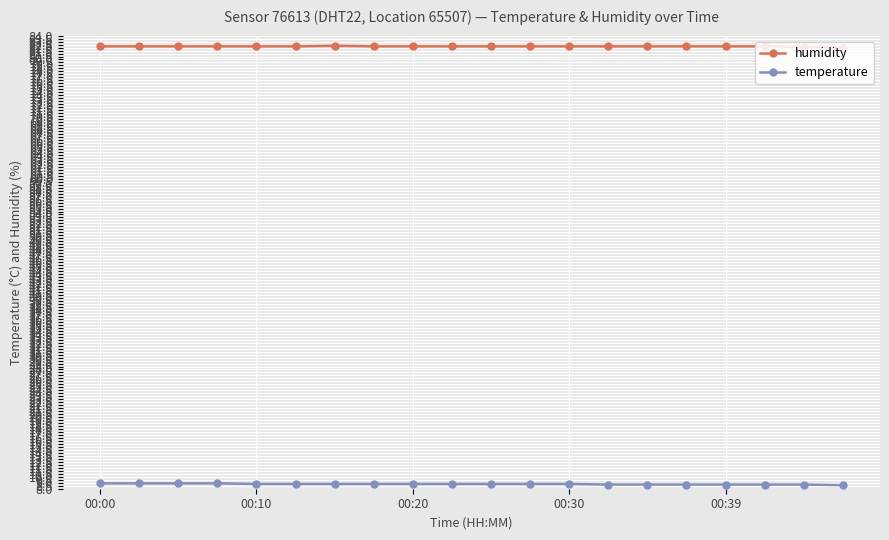

Rank the series by their maximum value, from lowest to highest.

temperature, humidity